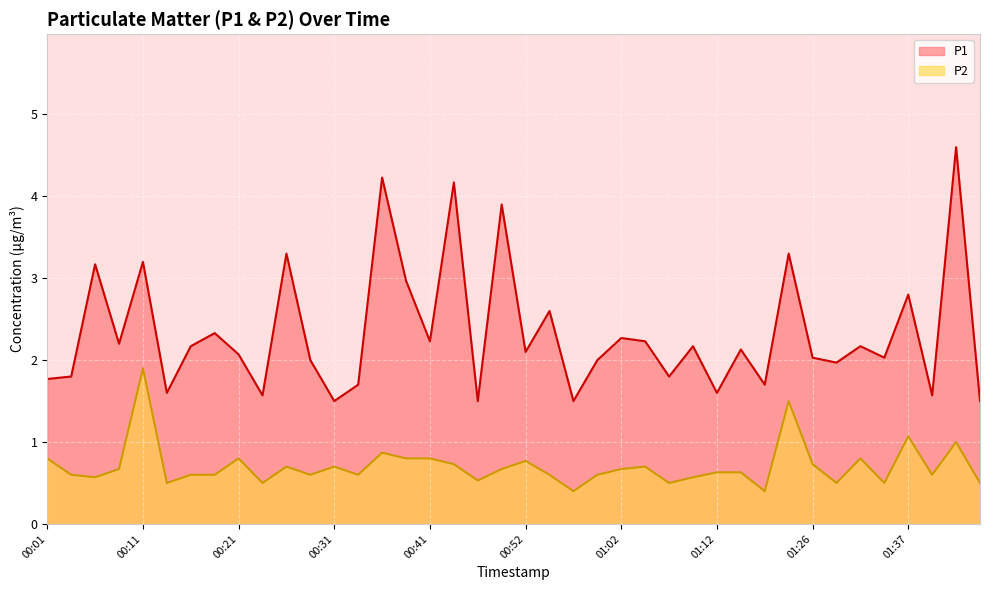

What is the sum of all P2 values?

28.2